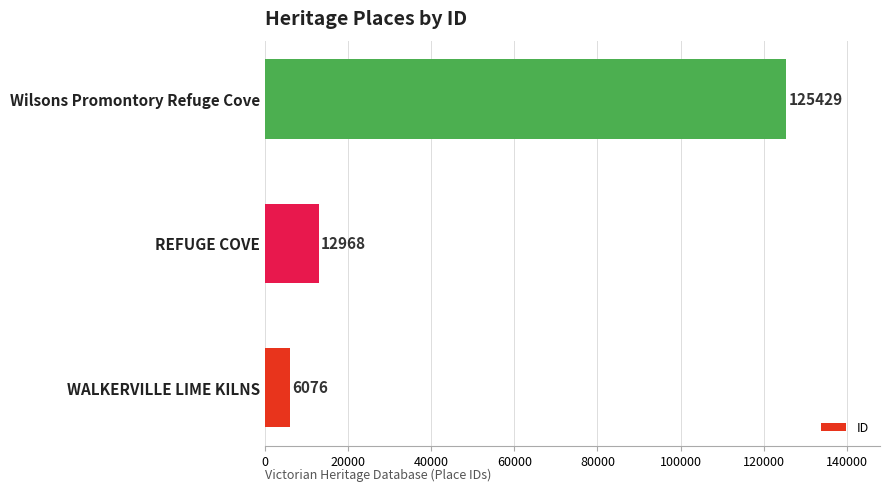

Reading bottom to top, list all the values displayed in this chart.

6076	12968	125429